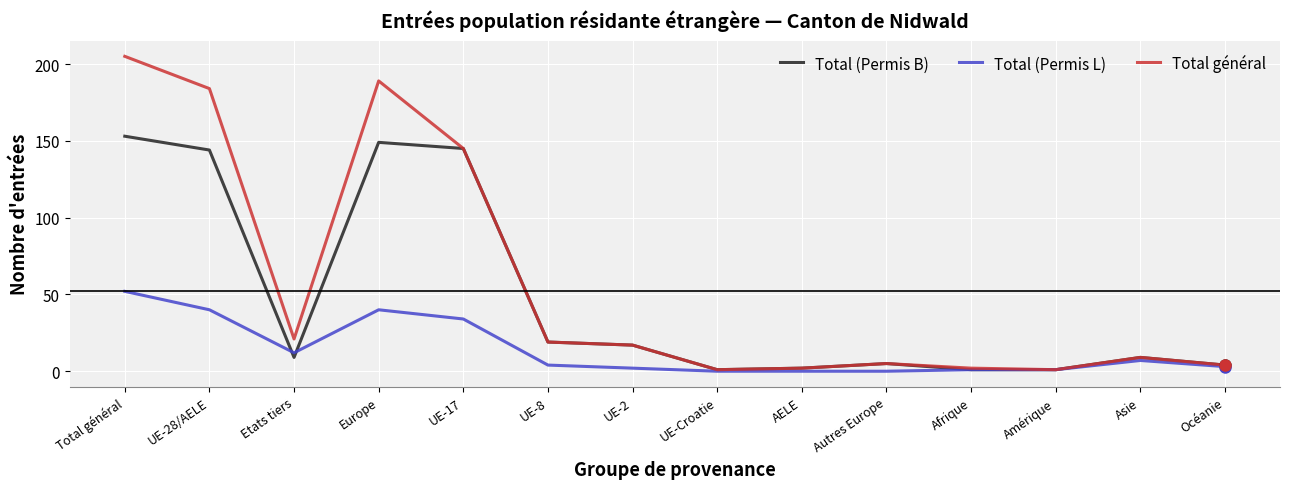

At which category does Total (Permis L) reach its first local valley?

Etats tiers